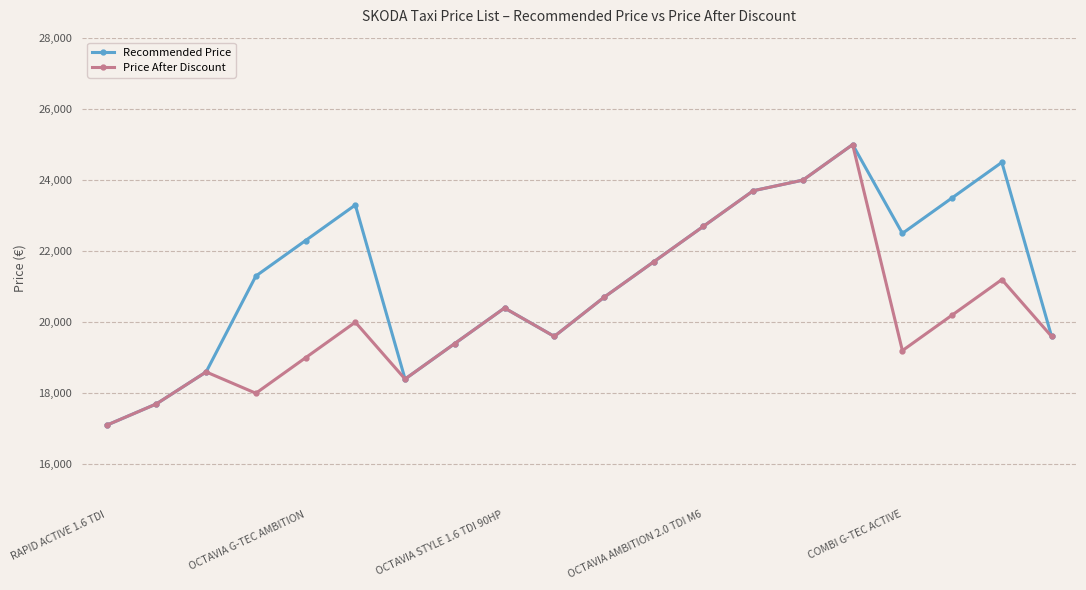

At how many categories does at least one series exceed 22148?

9